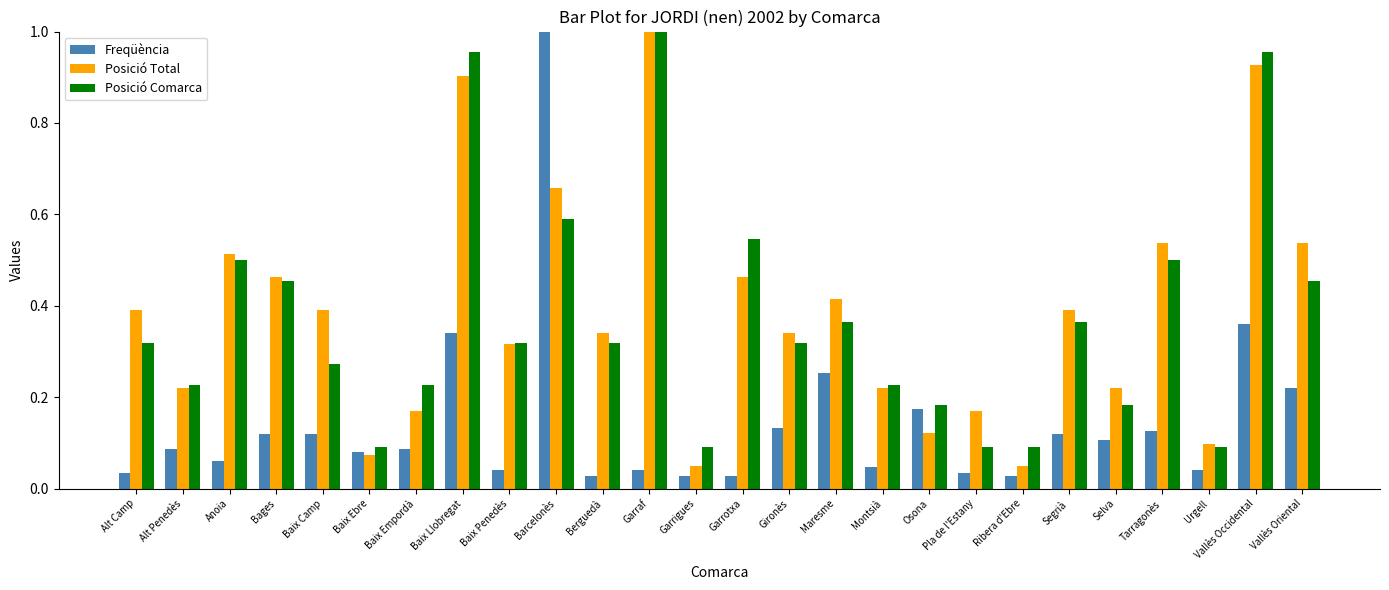

The value of Posició Total at Vallès Oriental is 0.5. True or false?

True